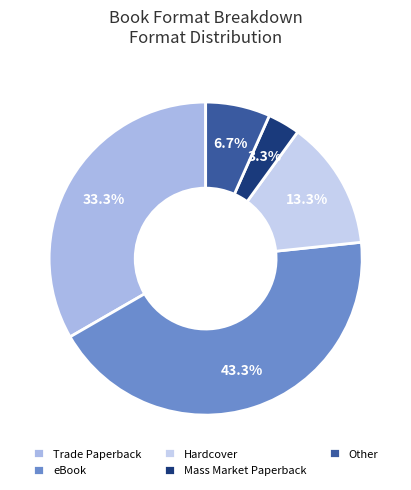

Is Mass Market Paperback the majority of the pie?

No